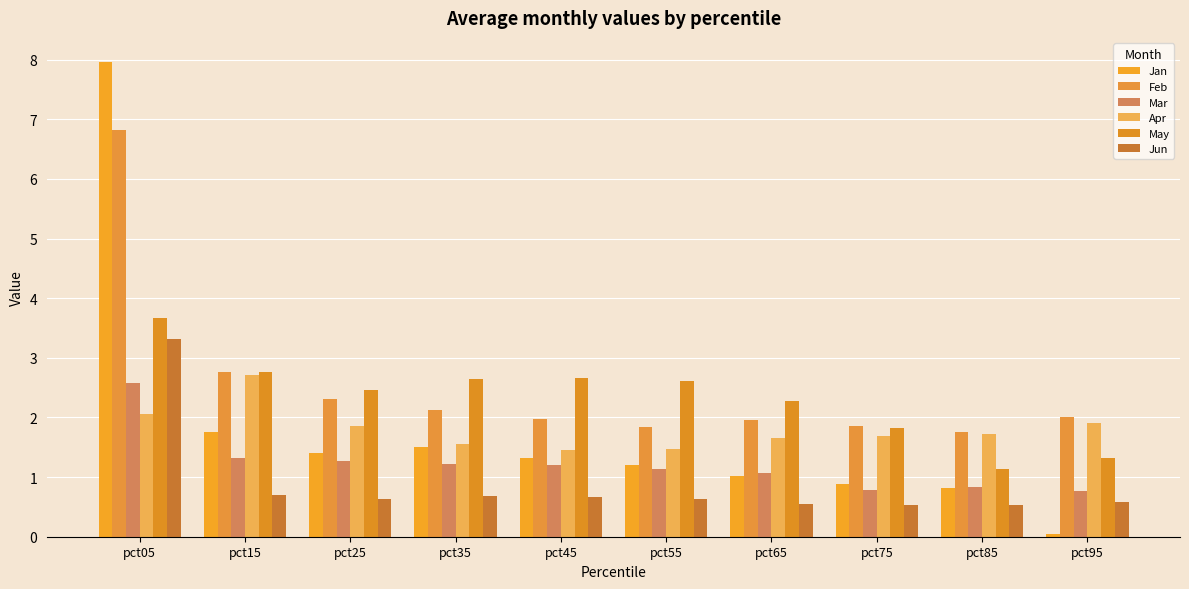

What is the sum of all Mar values?

12.2